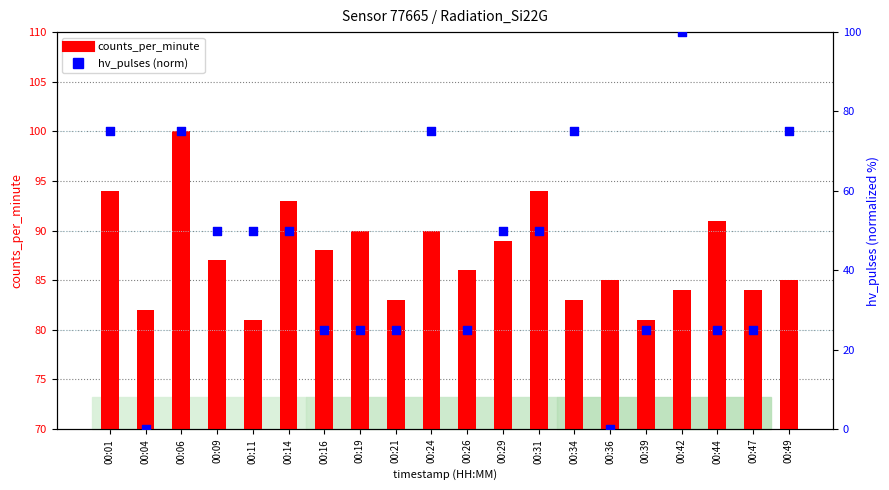

What is the total value across all series at 00:29?

139